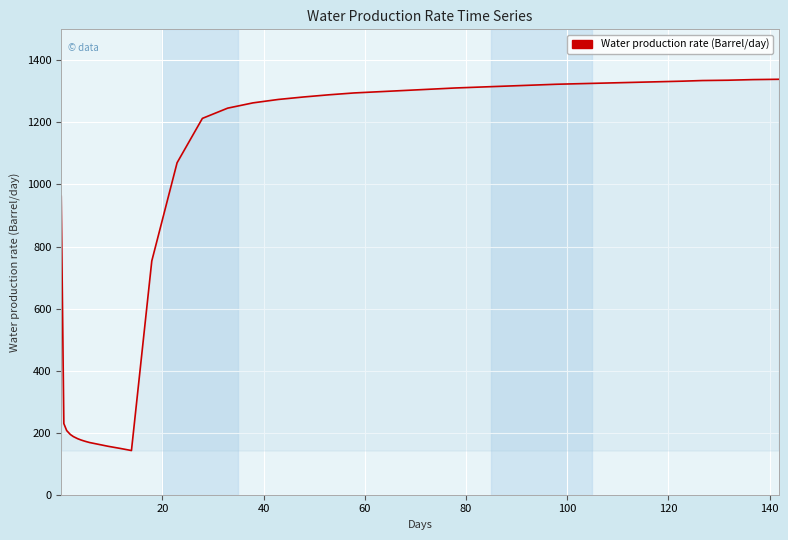

What is the difference between the maximum and minimum values?

1196.6